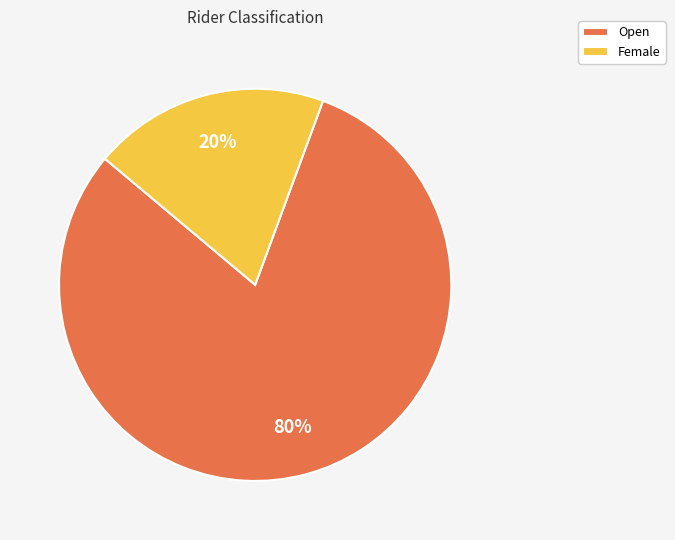

To the nearest percent, what is the combined percentage of Female and Open?

100%